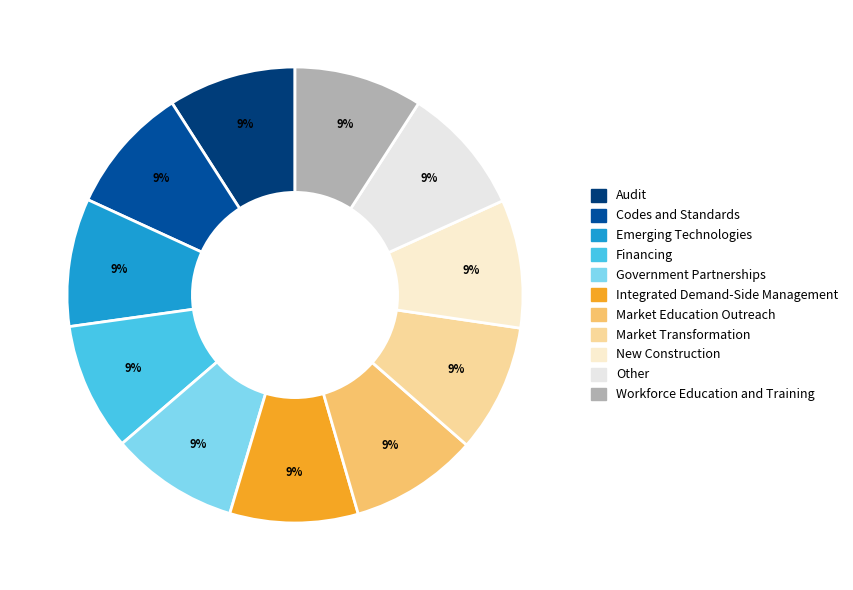

Does any single category account for the majority?

No